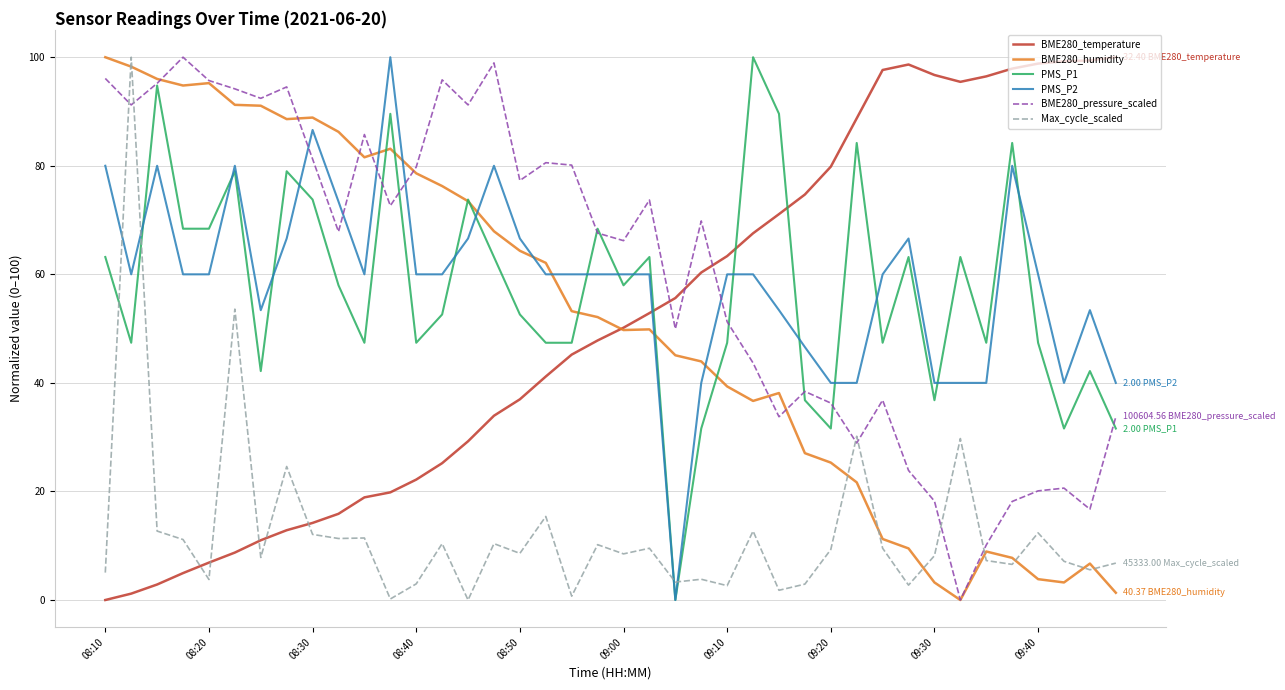

True or false: Max_cycle_scaled and BME280_temperature cross at least once.

True